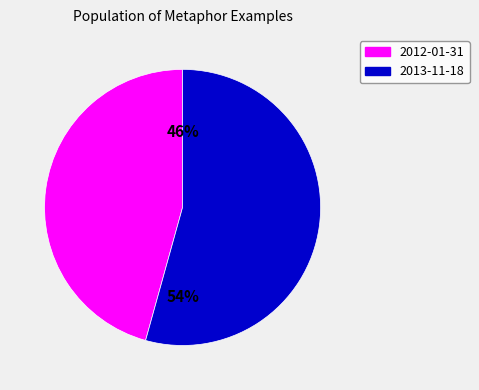

Combined, do 2012-01-31 and 2013-11-18 account for over 50%?

Yes